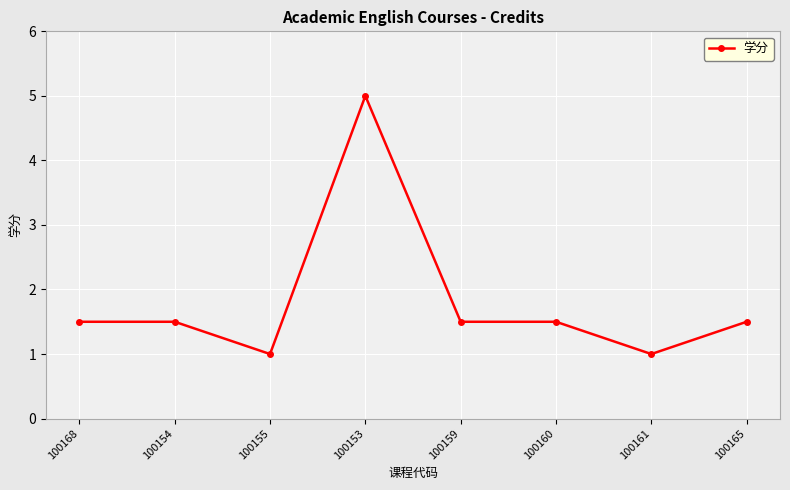

What is the sum of all values?

14.5